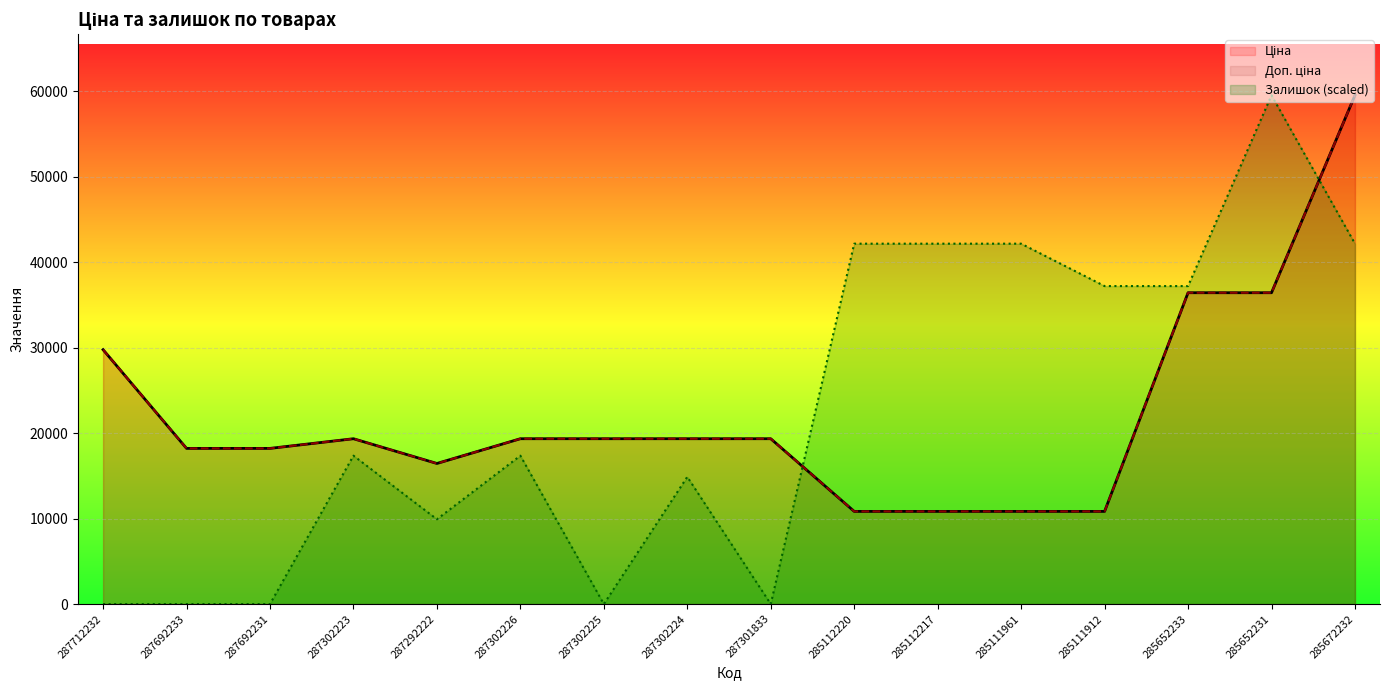

Where do Ціна and Залишок first cross each other?

287301833 and 285112220